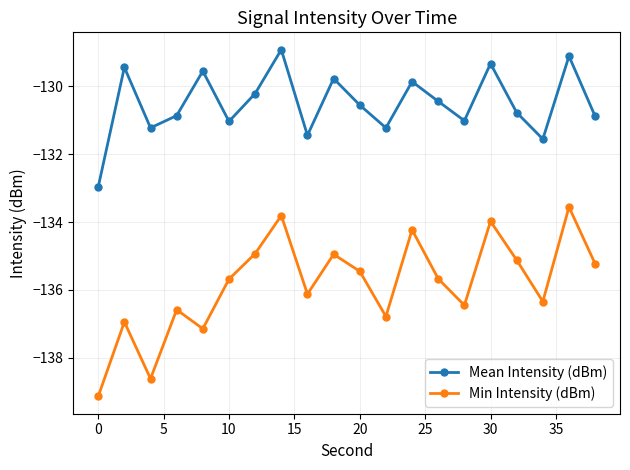

Rank the series by their average value, from lowest to highest.

Min Intensity (dBm), Mean Intensity (dBm)